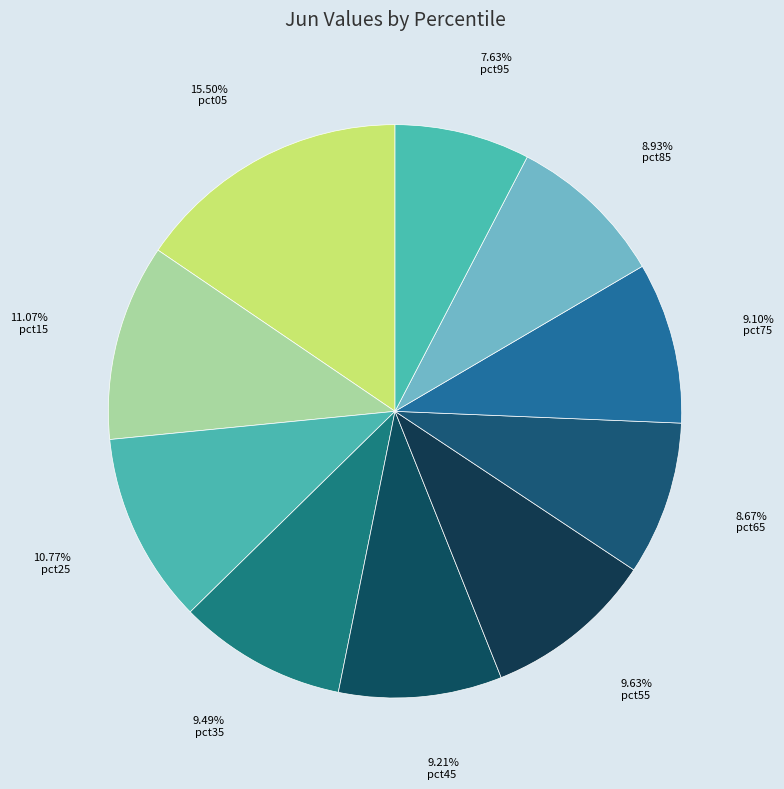

How many segments does this pie chart have?

10